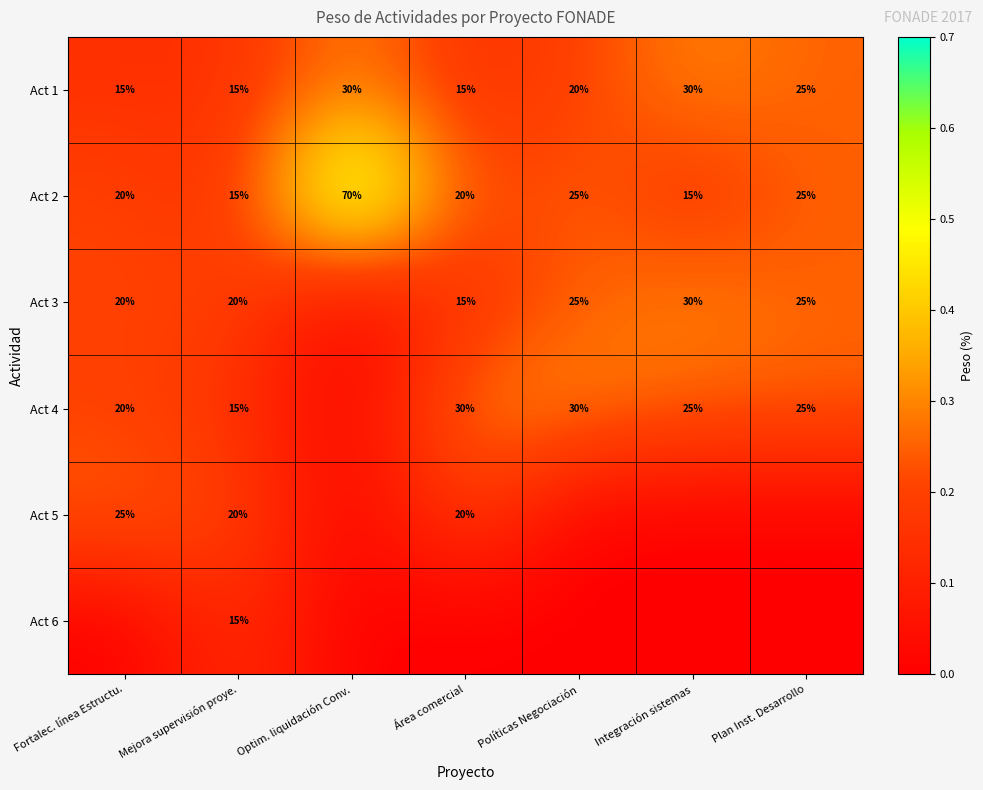

What is the sum of the Act 3 values at Integración sistemas and Plan Inst. Desarrollo?

55